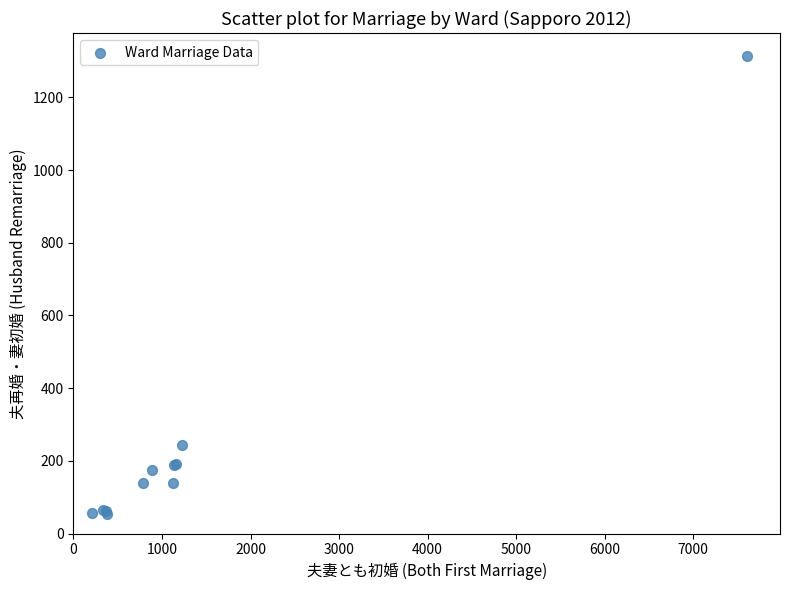

What Y value in the scatter plot is closest to 684?

244